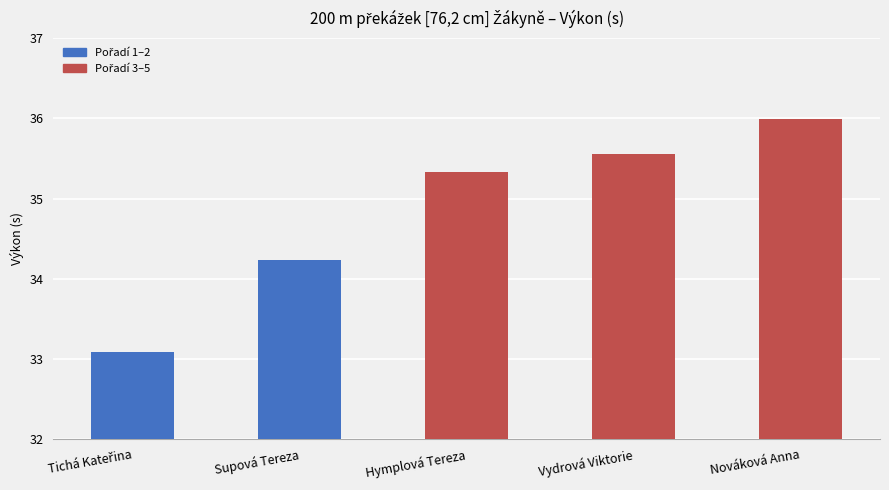

Are the bars grouped side by side (vs. stacked)?

No